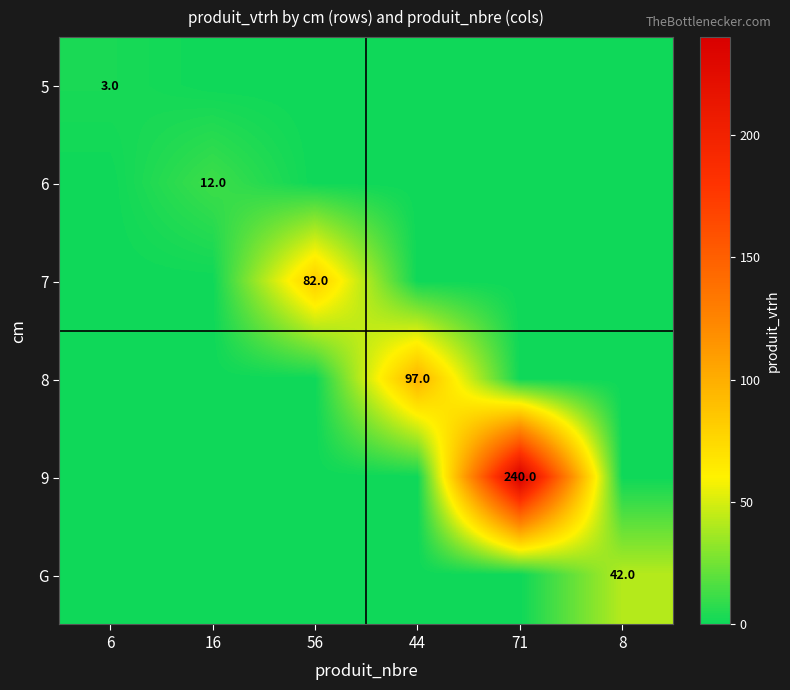

True or false: 9 has a value of 66 at 71.

False